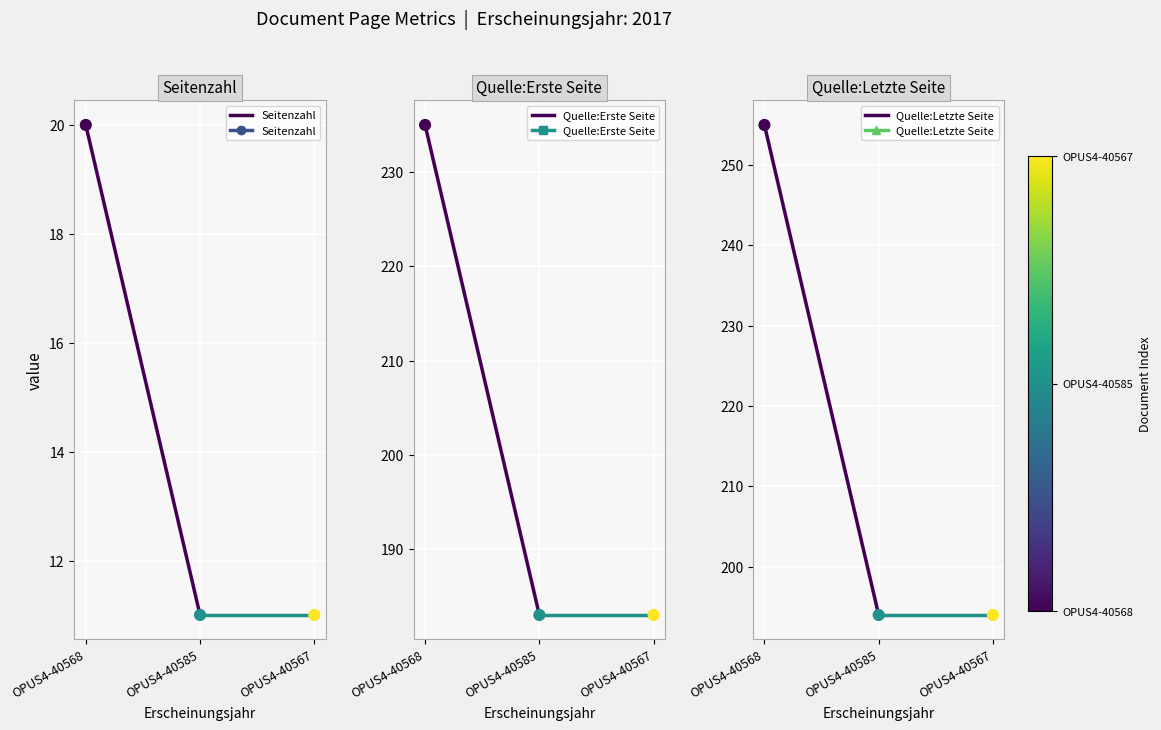

At how many categories does at least one series exceed 223?

1